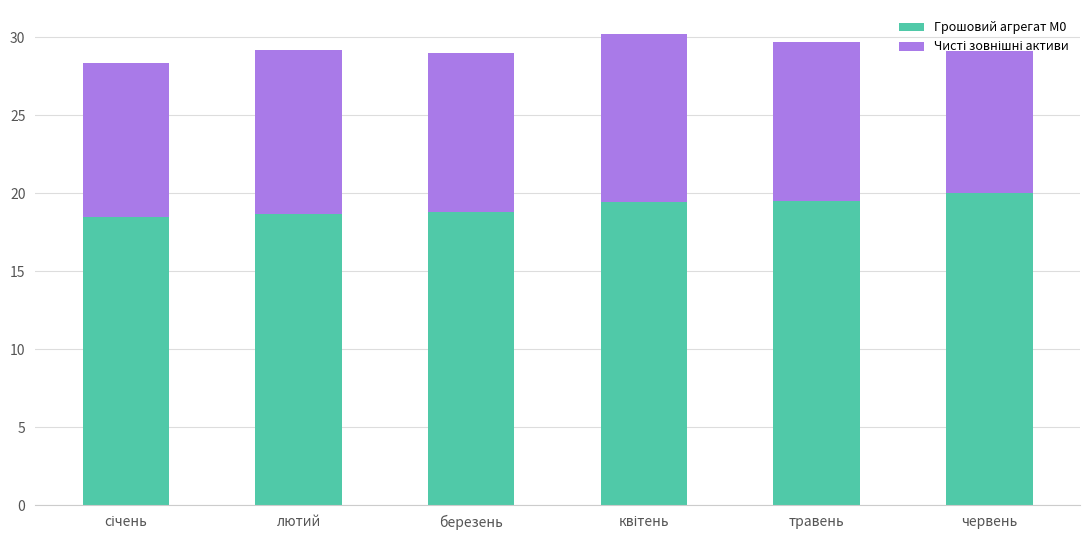

What is the difference between the Грошовий агрегат М0 values at червень and березень?

1.2